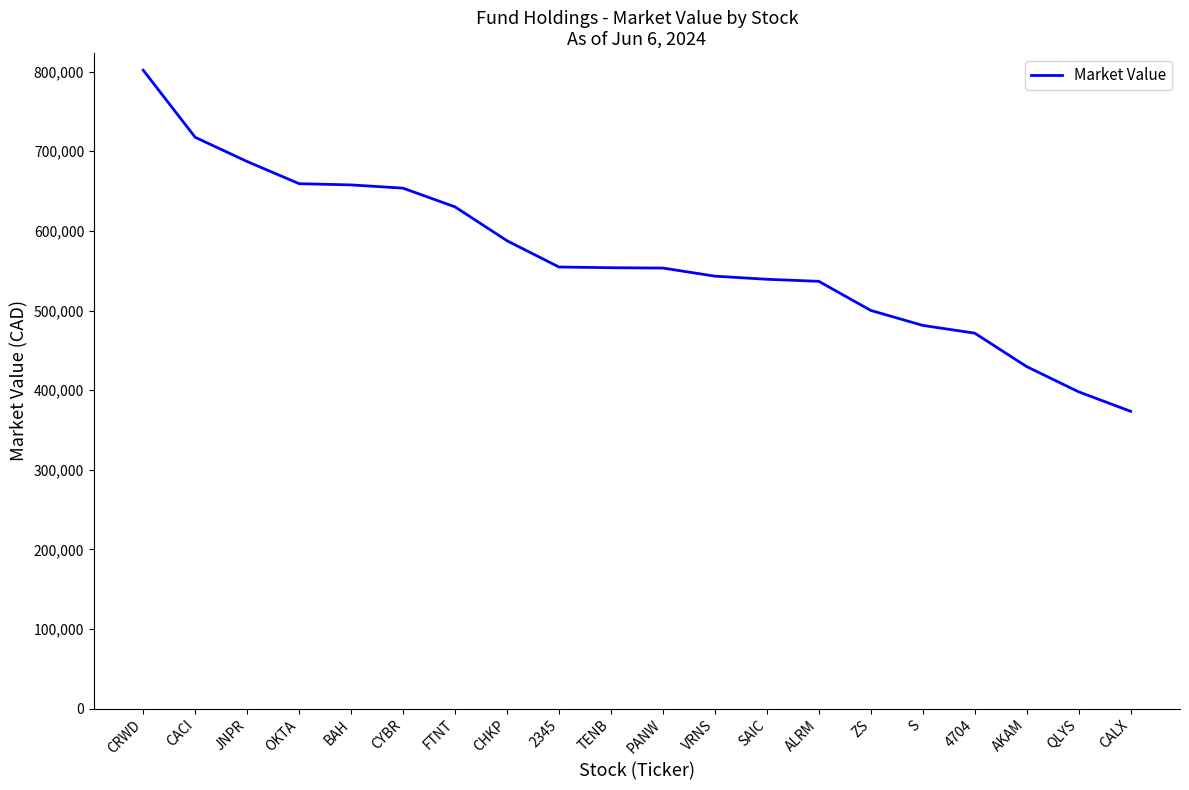

What is the change in value from FTNT to ALRM?

-93524.9